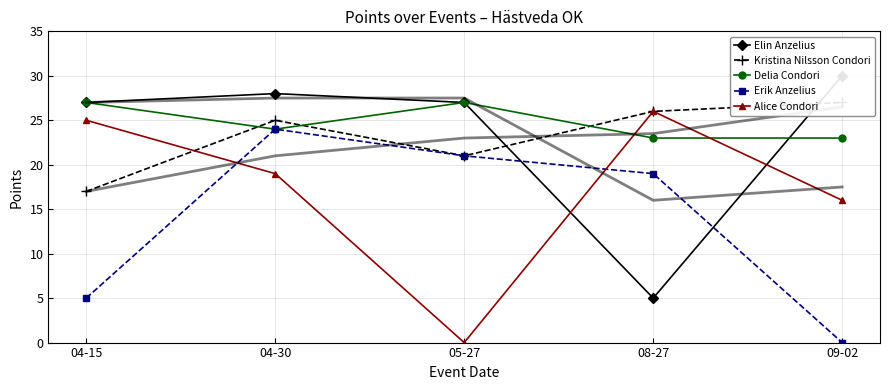

How many interior local valleys does the Alice Condori series have?

1